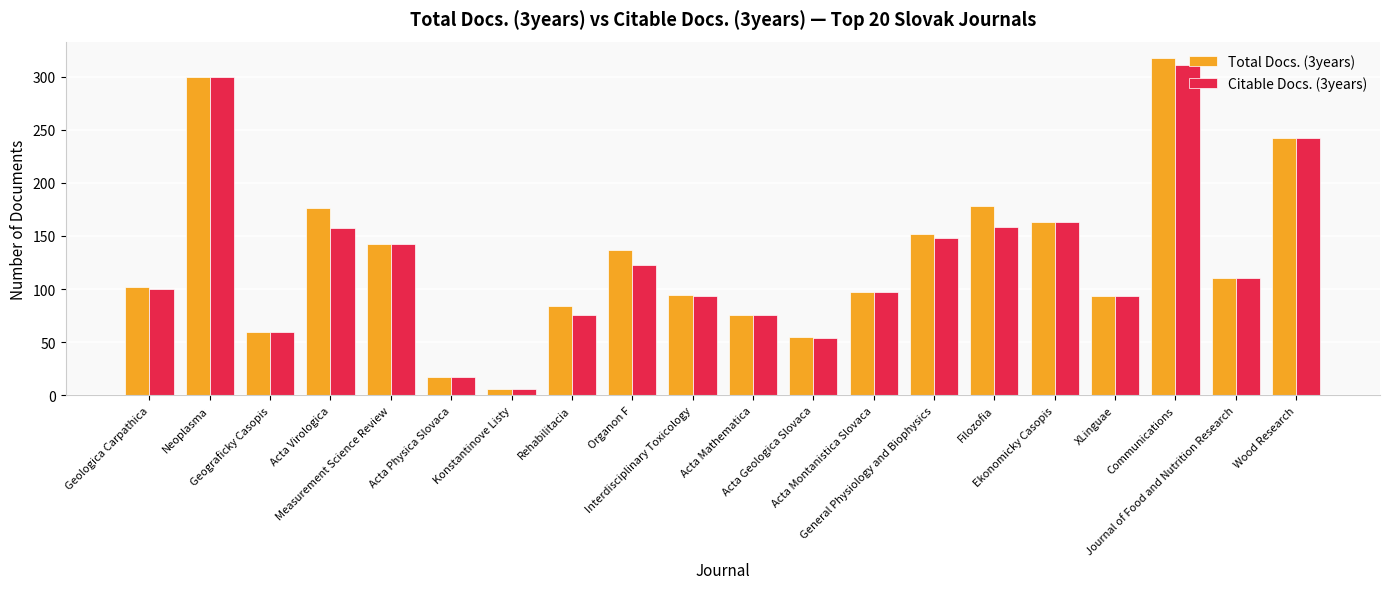

Which series has the largest range (max minus min)?

Total Docs. (3years)